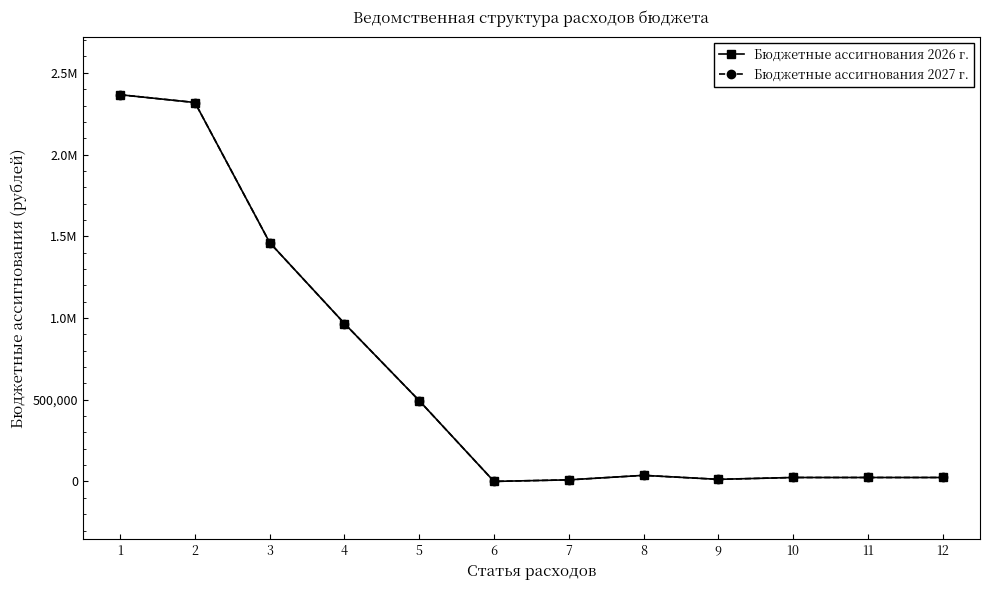

Where is Бюджетные ассигнования 2026 г. nearest to the value 1183212?

4